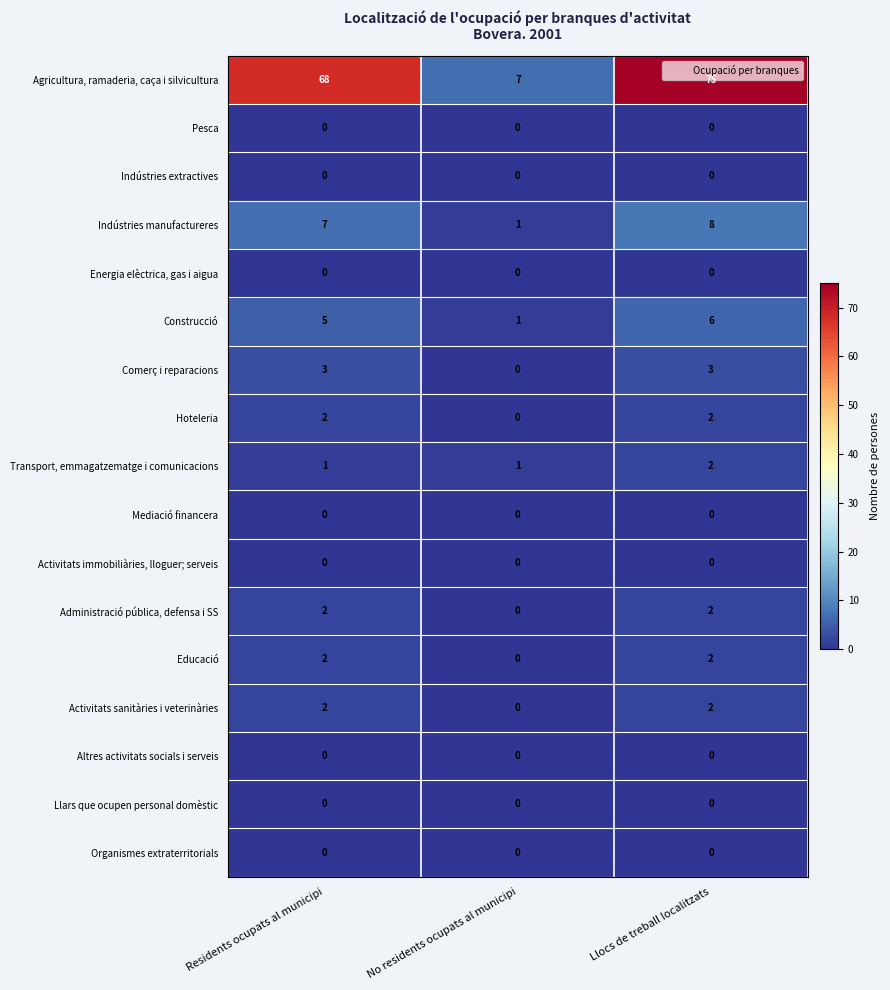

What is the total value across all series at No residents ocupats al municipi?

10